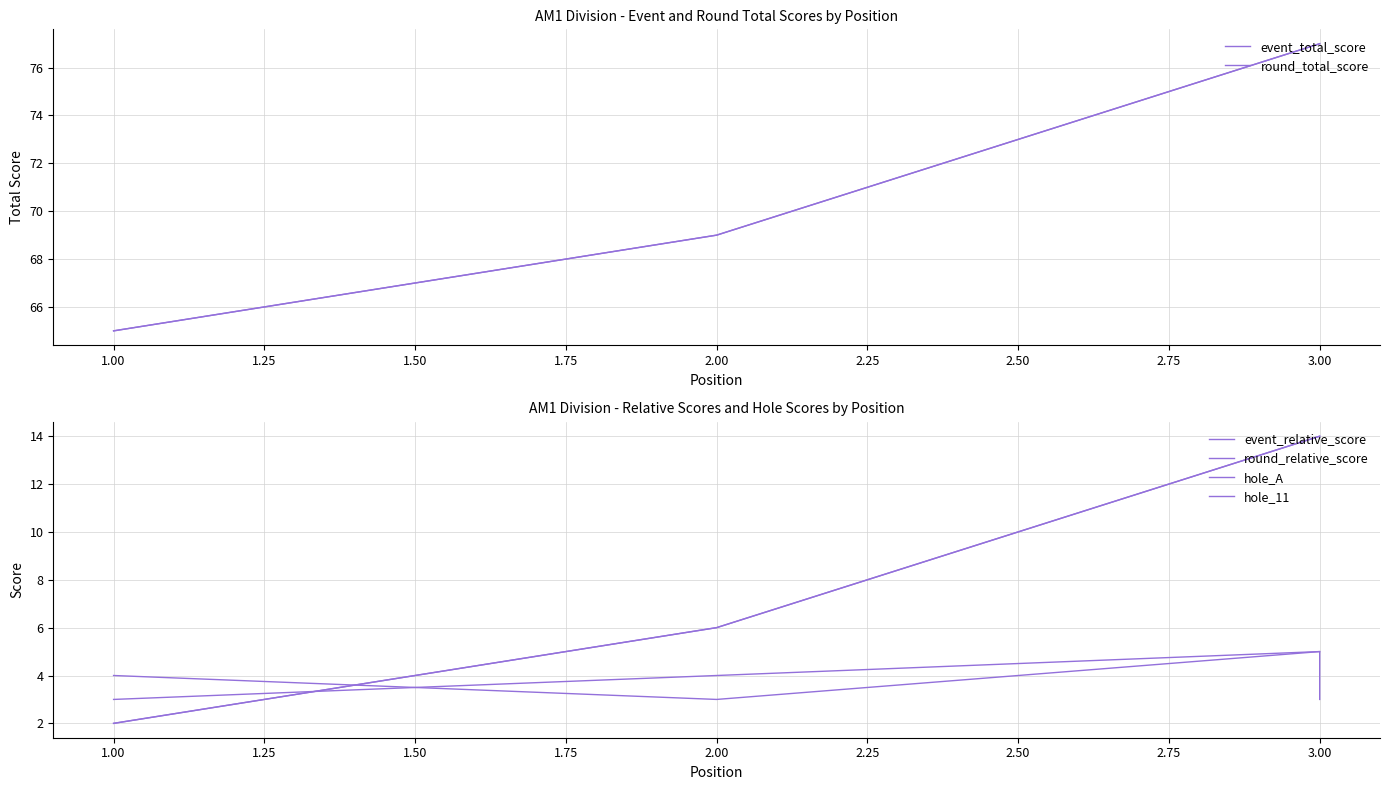

At which category does hole_11 reach its first local valley?

2.00